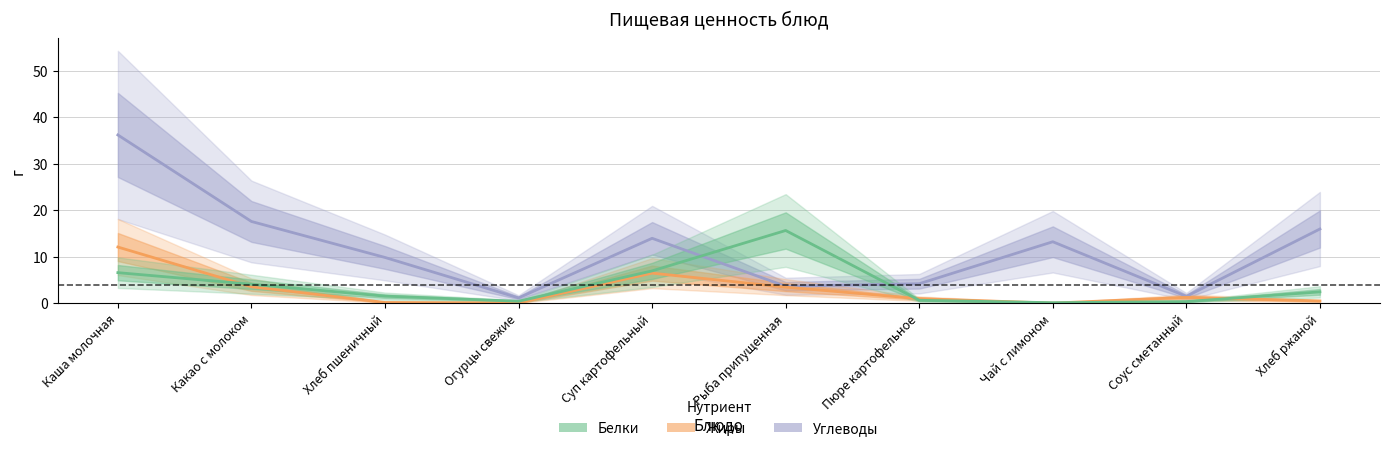

What is the total value across all series at Хлеб пшеничный?

11.5